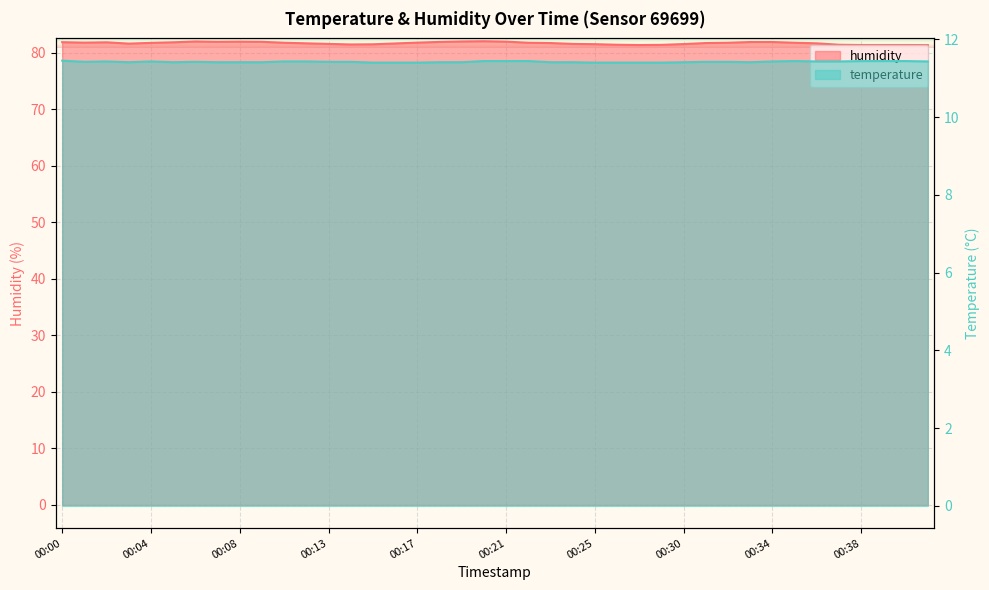

What is the spread (max minus min) of values at 00:40?

70.0